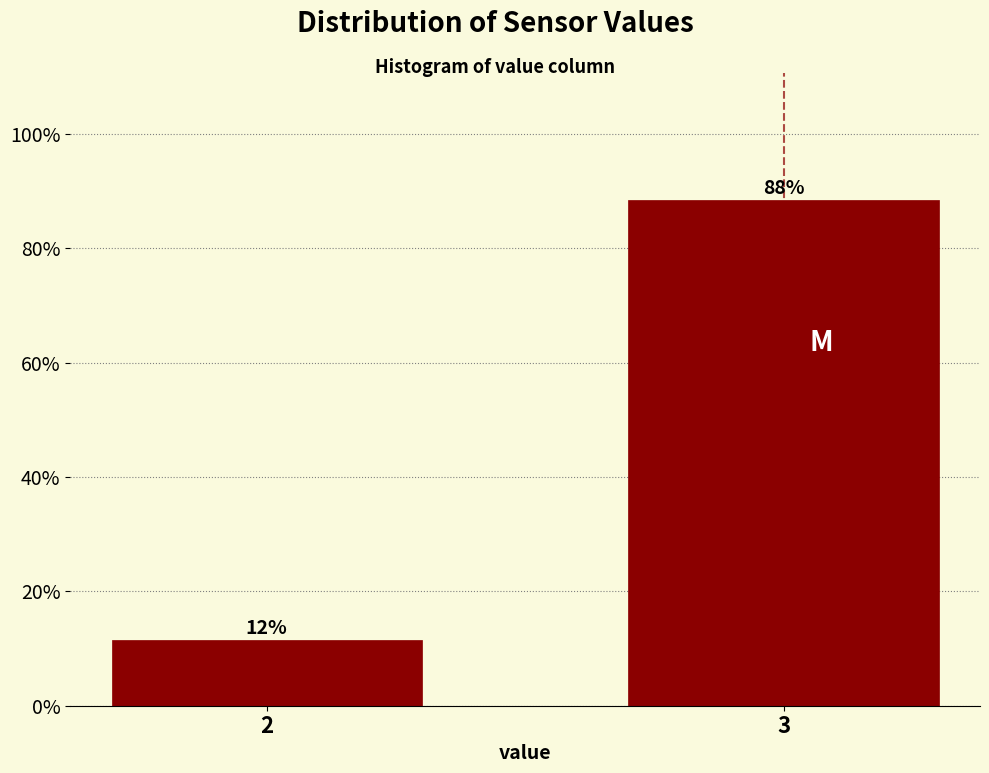

Are the bars horizontal?

No